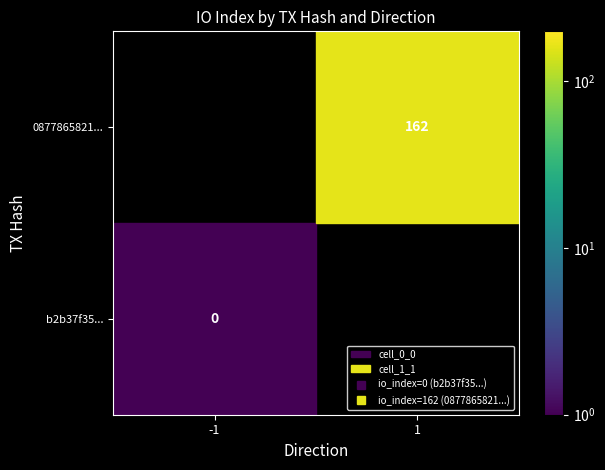

Reading left to right, what are all the values shown in this chart?

b2b37f35...: direction=-1	io_index=0
0877865821...: direction=1	io_index=162